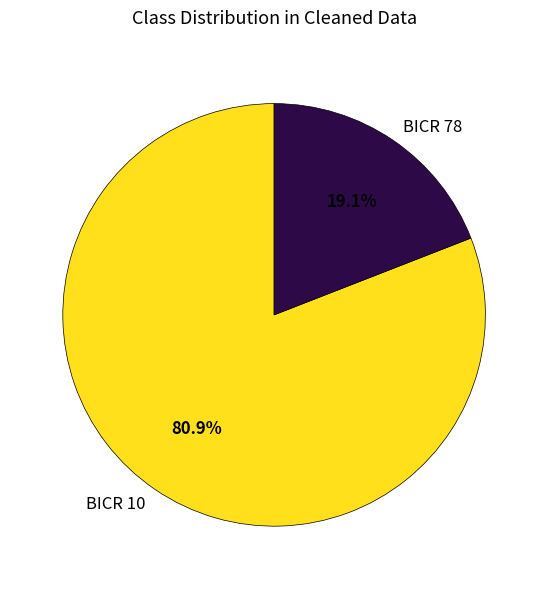

Which category accounts for the majority?

BICR 10